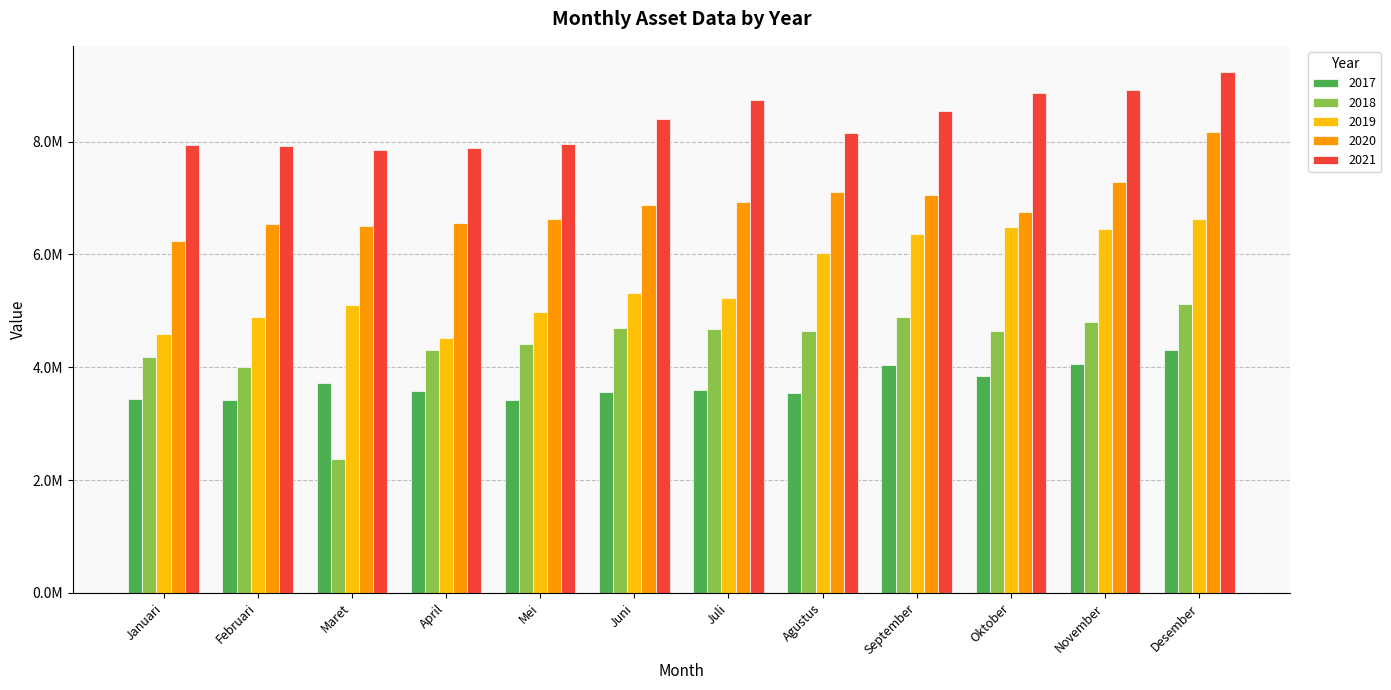

What is the difference between the highest and lowest values at Desember?

4927564